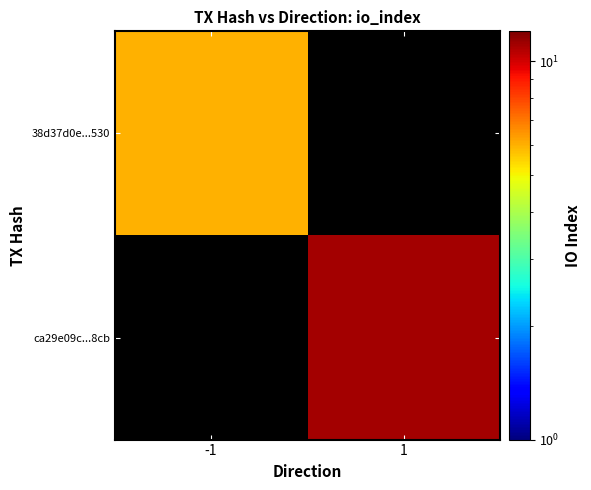

List the series in order of their overall mean, highest first.

38d37d0e...530, ca29e09c...8cb